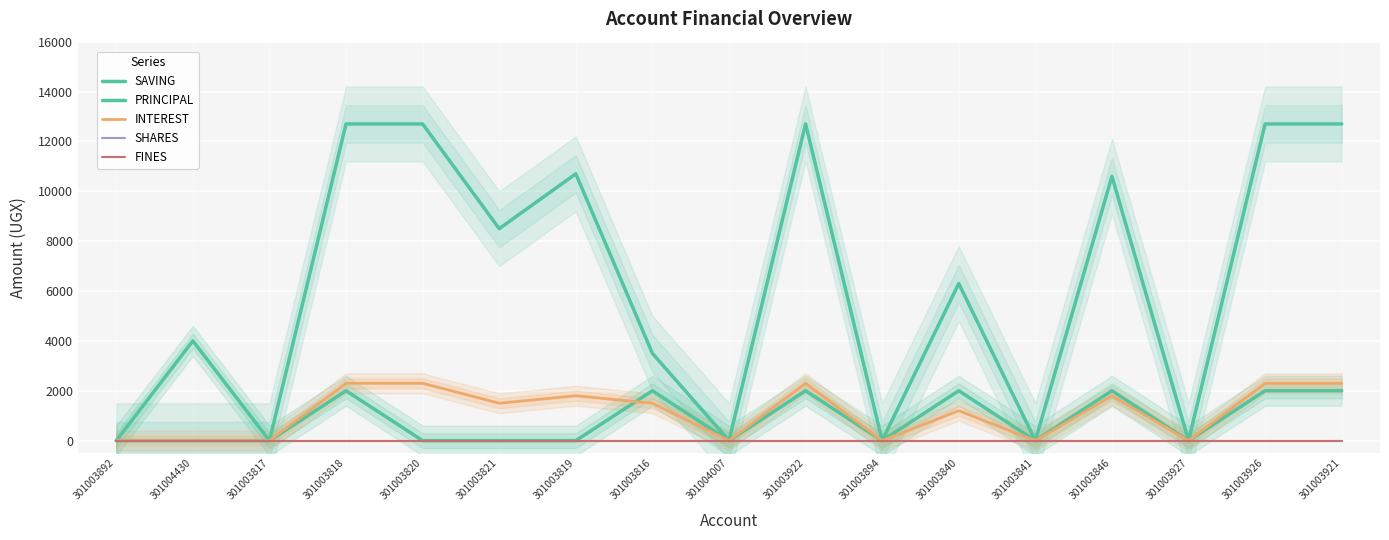

What are all the series names shown in the legend?

SAVING, PRINCIPAL, INTEREST, SHARES, FINES